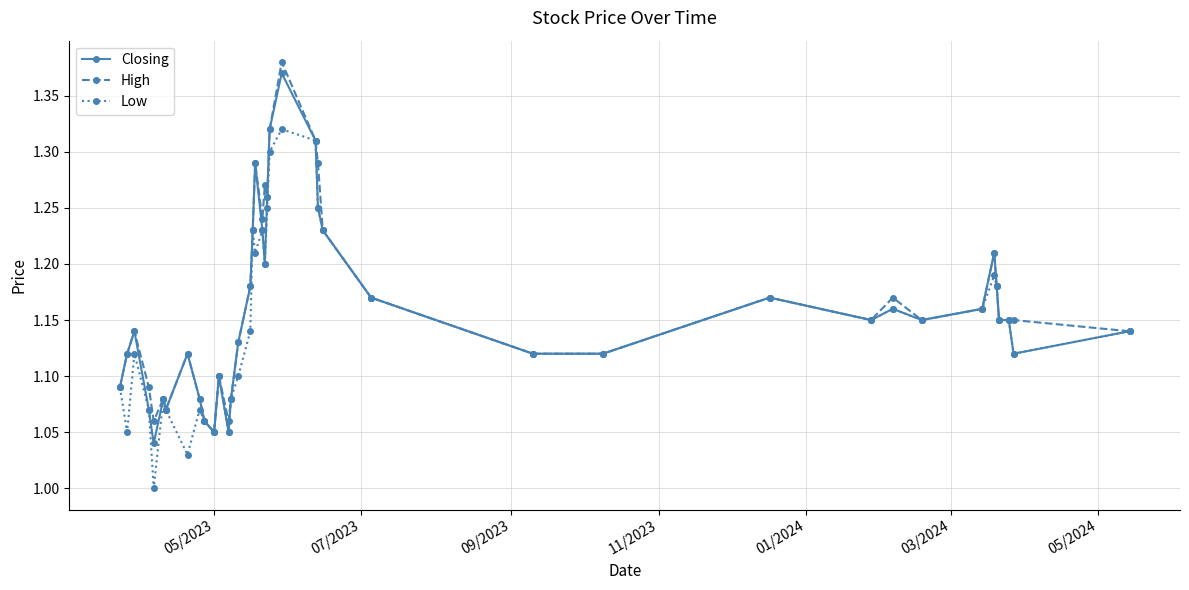

How many categories are shown in the chart?

40